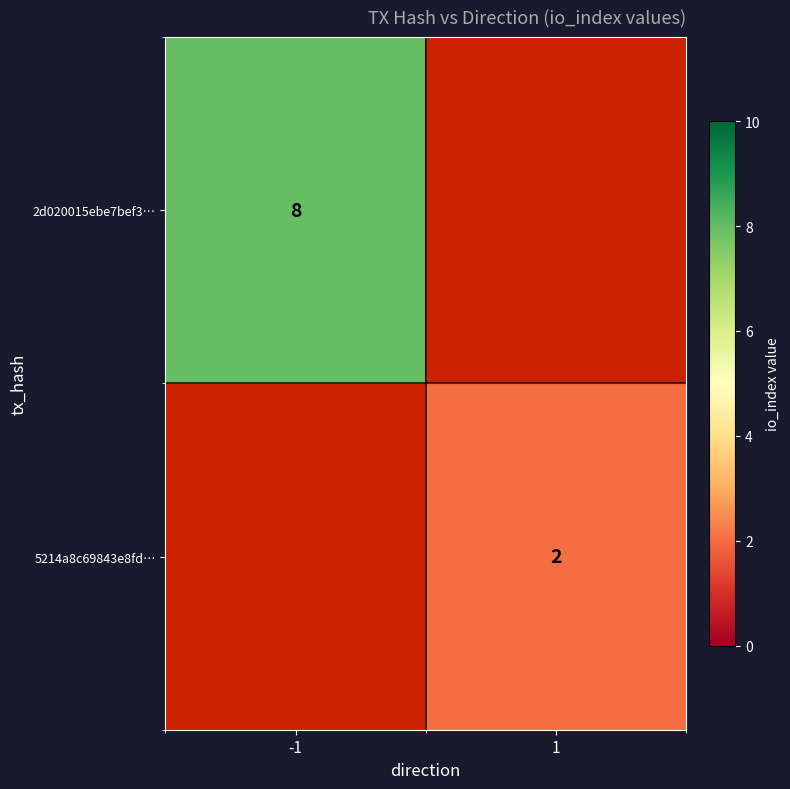

The value of 5214a8c69843e8fd… at 1 is 3. True or false?

False